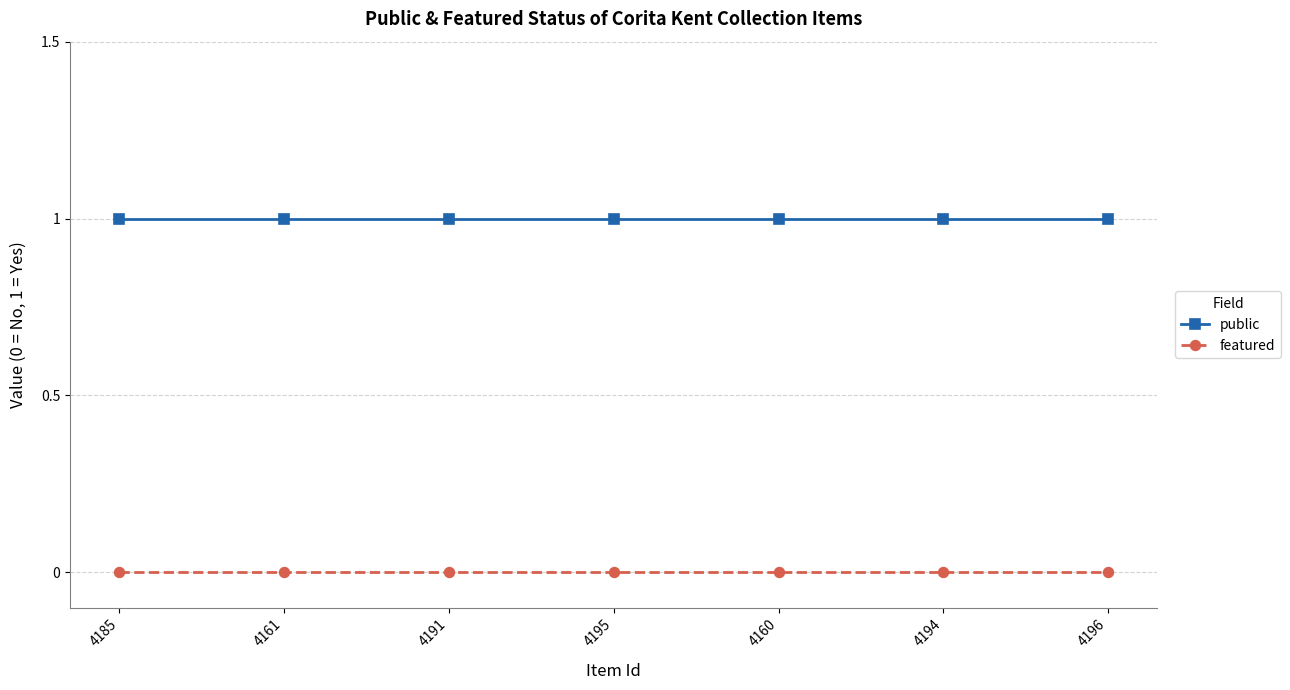

What position from the left is 4160?

5